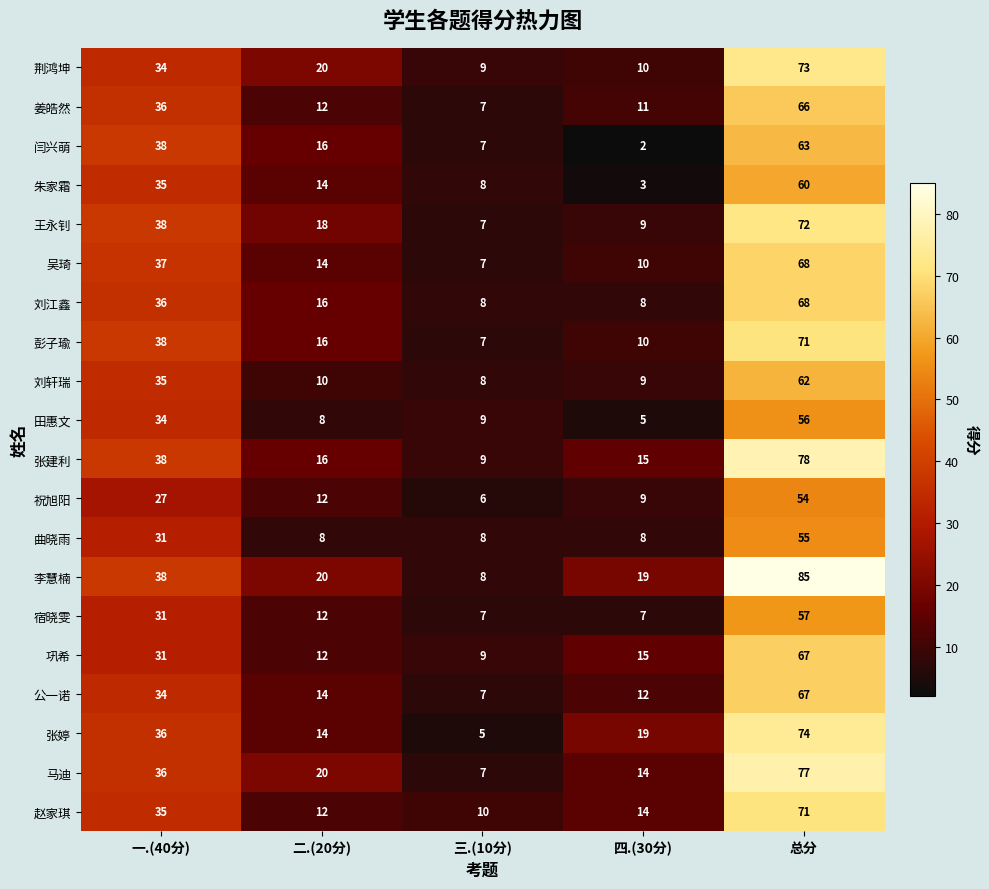

Read the 姜皓然 value at 四.(30分), to the nearest 5.

10